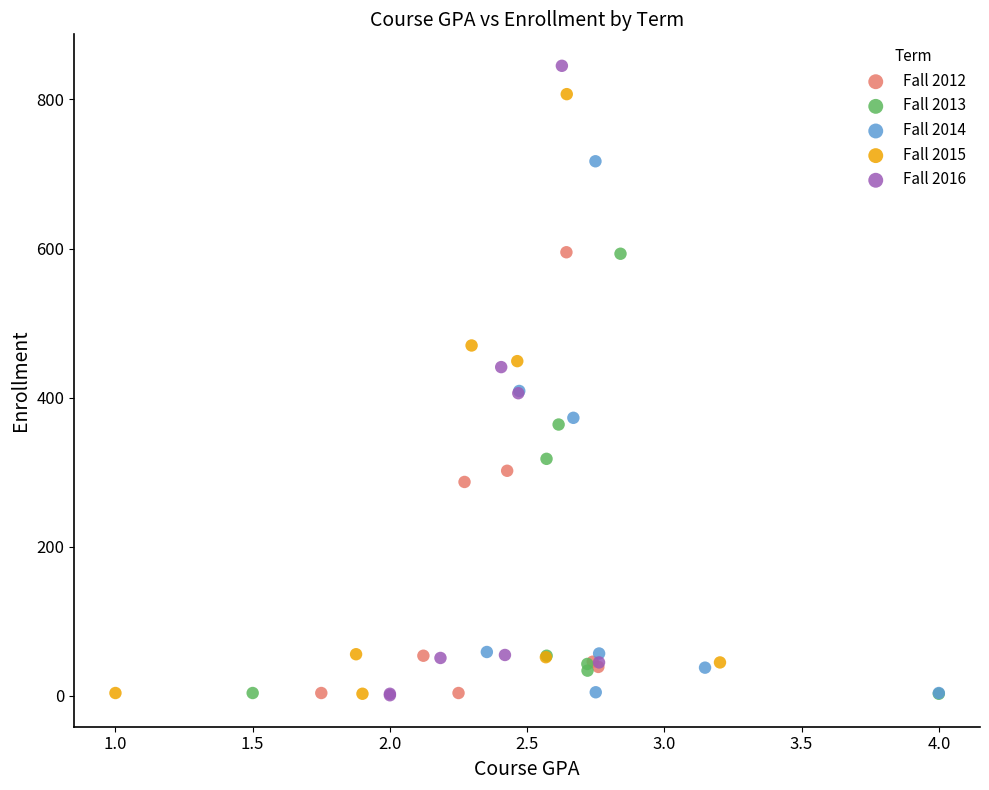

Which series has the largest Y range (max minus min)?

Fall 2016